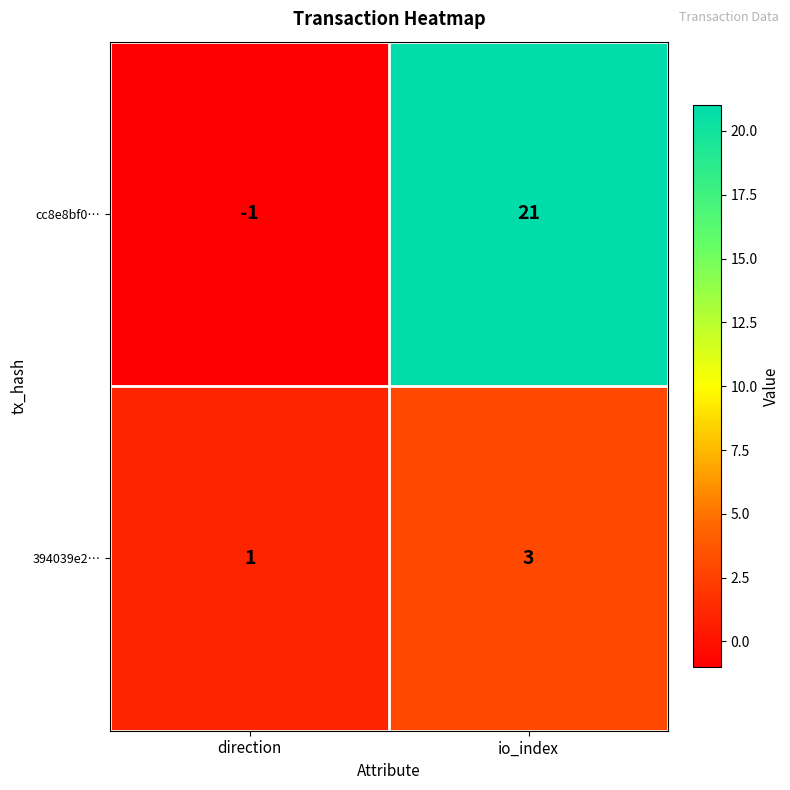

What value does the 394039e2… series have at io_index?

3